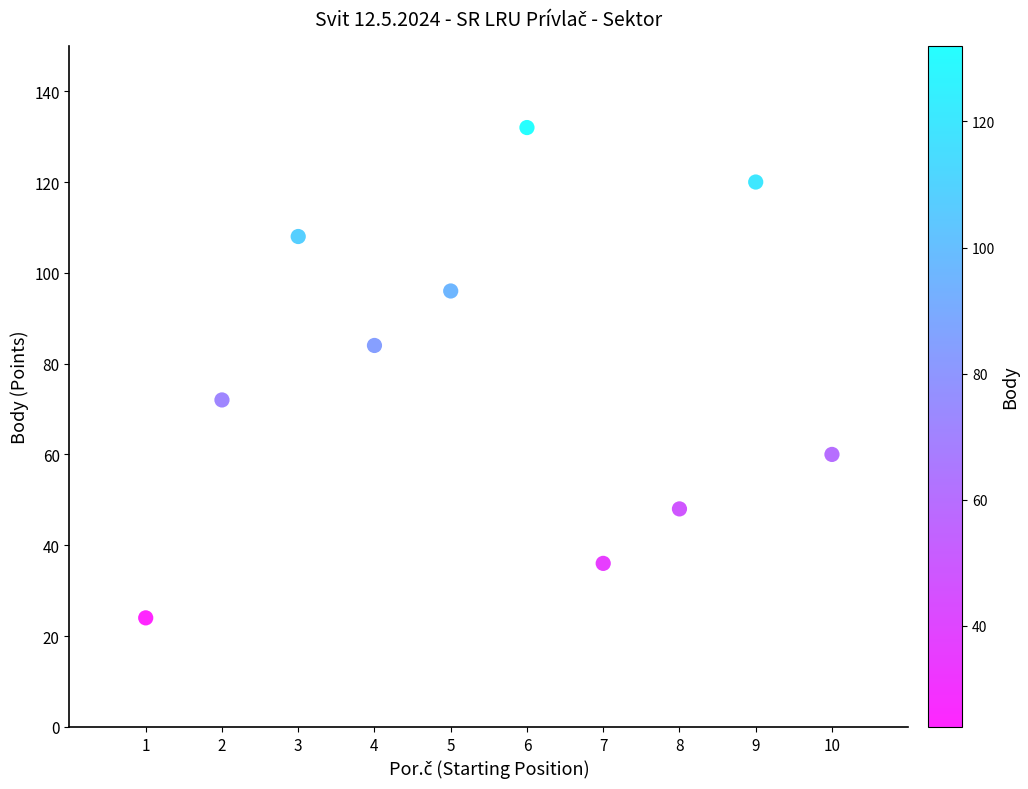

What is the range of Y values (max minus min)?

108